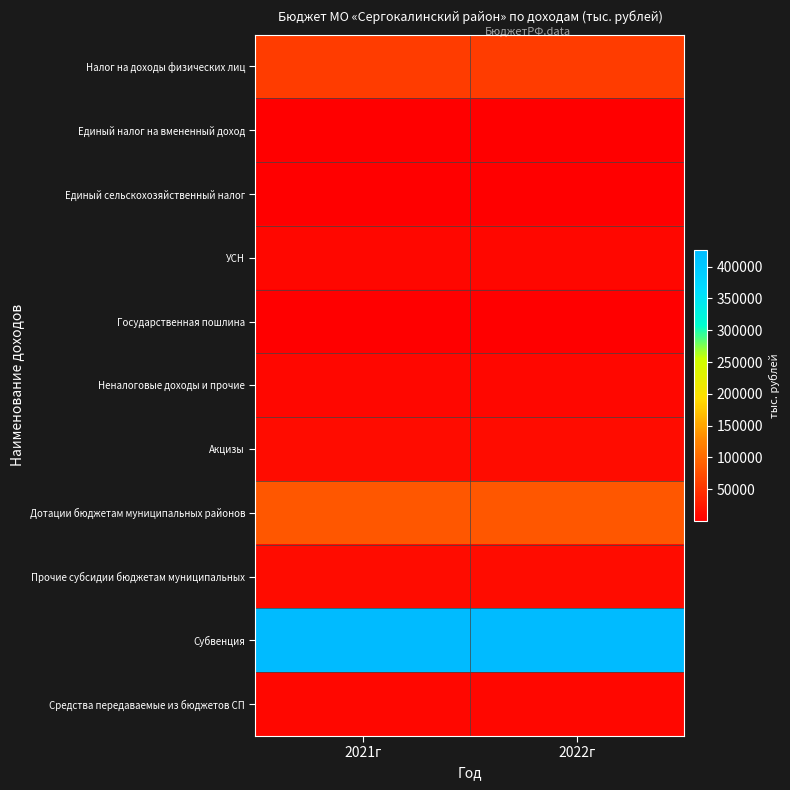

Which category has the lowest value across all series?

2021г